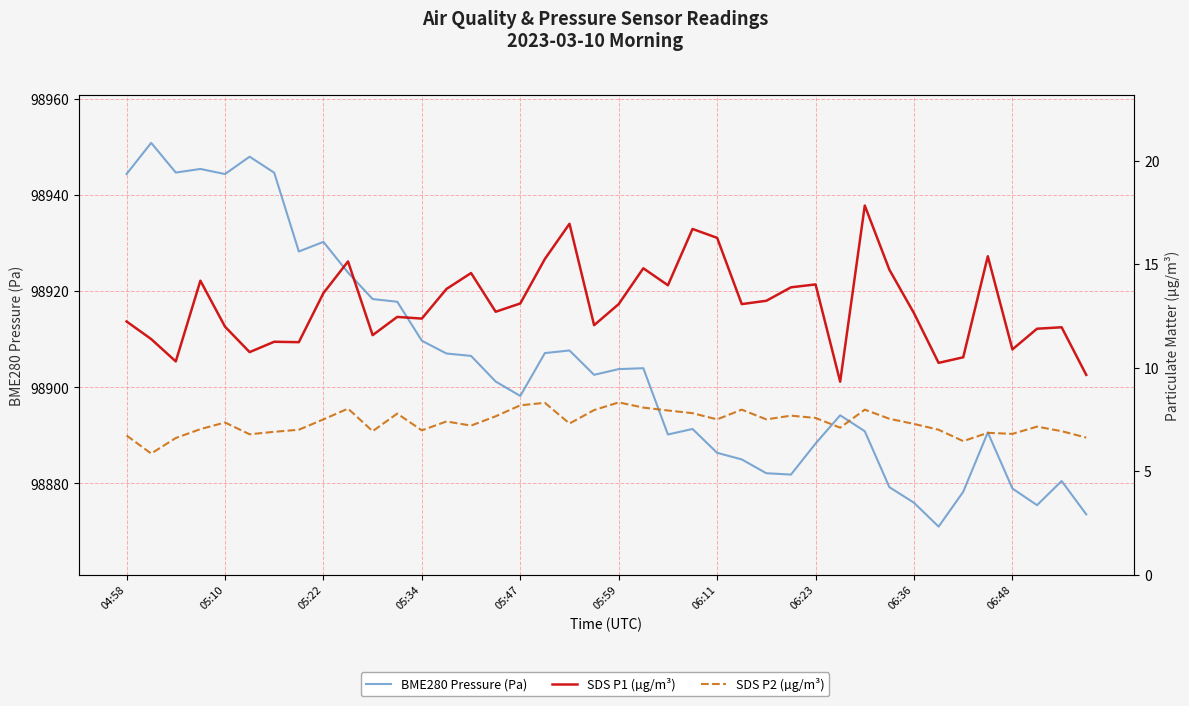

Which series has the largest total across all categories?

BME280 Pressure (Pa)